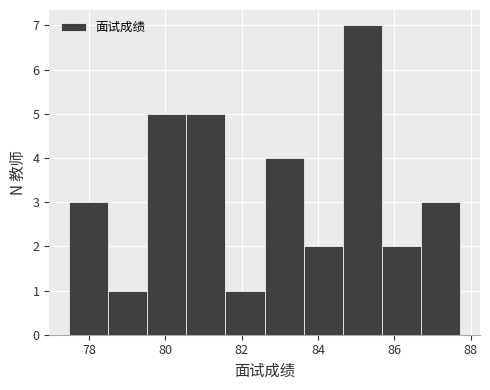

Reading left to right, transcribe this chart: for each bar, give the range it covers on the x-axis and its height. Neither the bar edges nor the heights are printed on the chart, so give them approximately, as read against the axes.

77.4 to 78.4: 3
78.4 to 79.6: 1
79.6 to 80.6: 5
80.6 to 81.6: 5
81.6 to 82.6: 1
82.6 to 83.6: 4
83.6 to 84.6: 2
84.6 to 85.6: 7
85.6 to 86.8: 2
86.8 to 87.8: 3